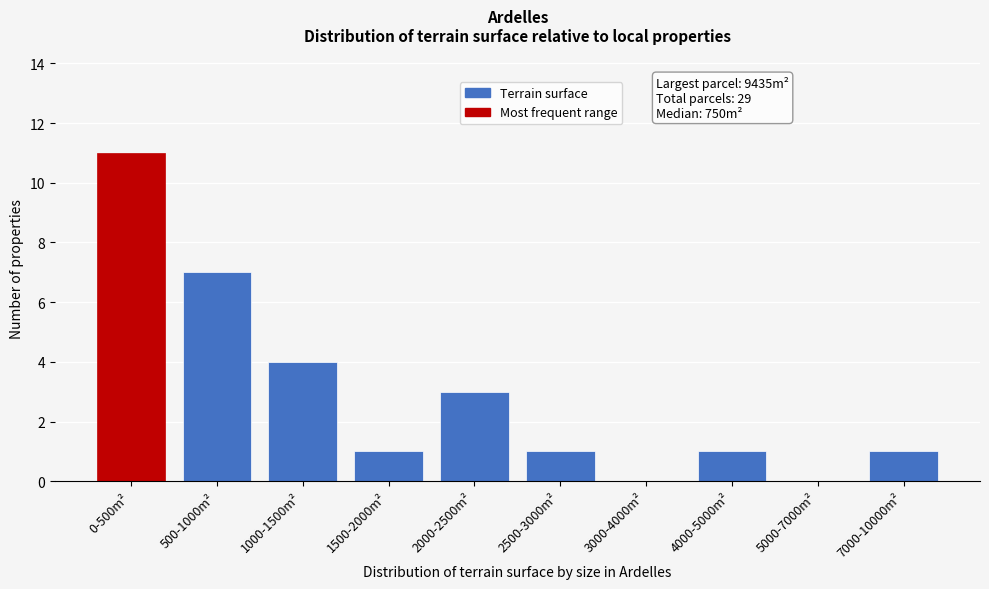

Reading left to right, what are all the values shown in this chart?

0-500m²=11	500-1000m²=7	1000-1500m²=4	1500-2000m²=1	2000-2500m²=3	2500-3000m²=1	3000-4000m²=0	4000-5000m²=1	5000-7000m²=0	7000-10000m²=1